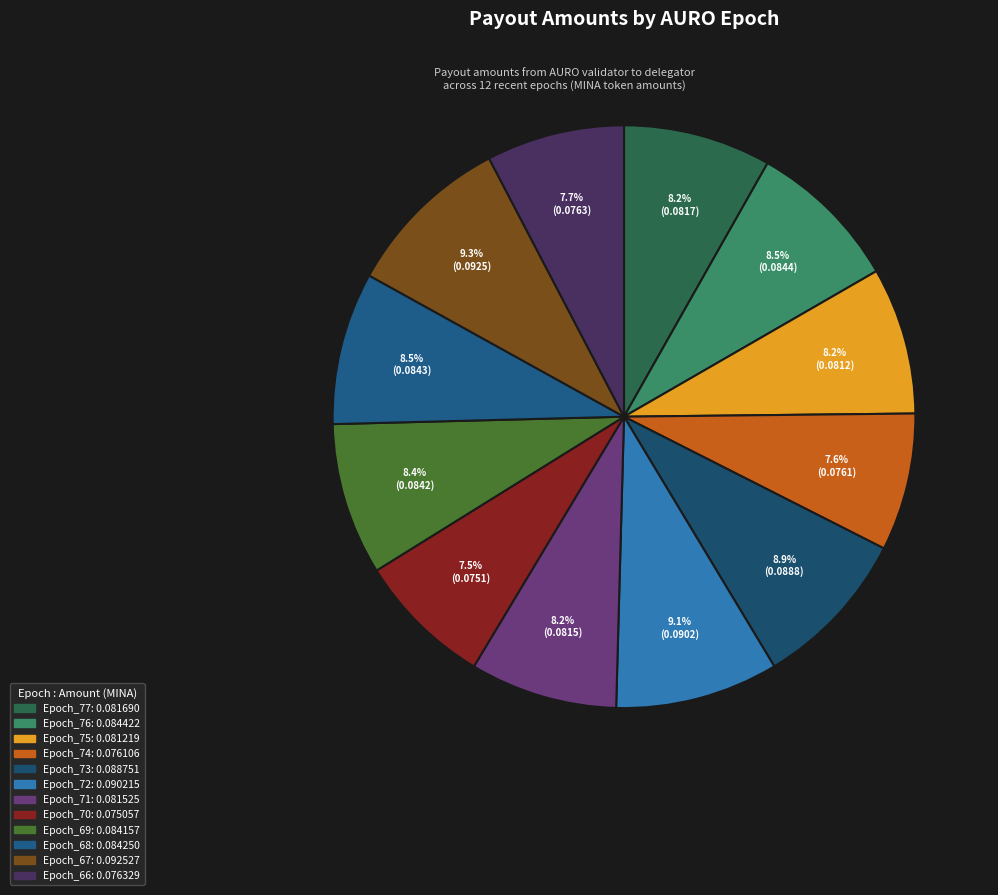

Is there a majority slice in this chart?

No